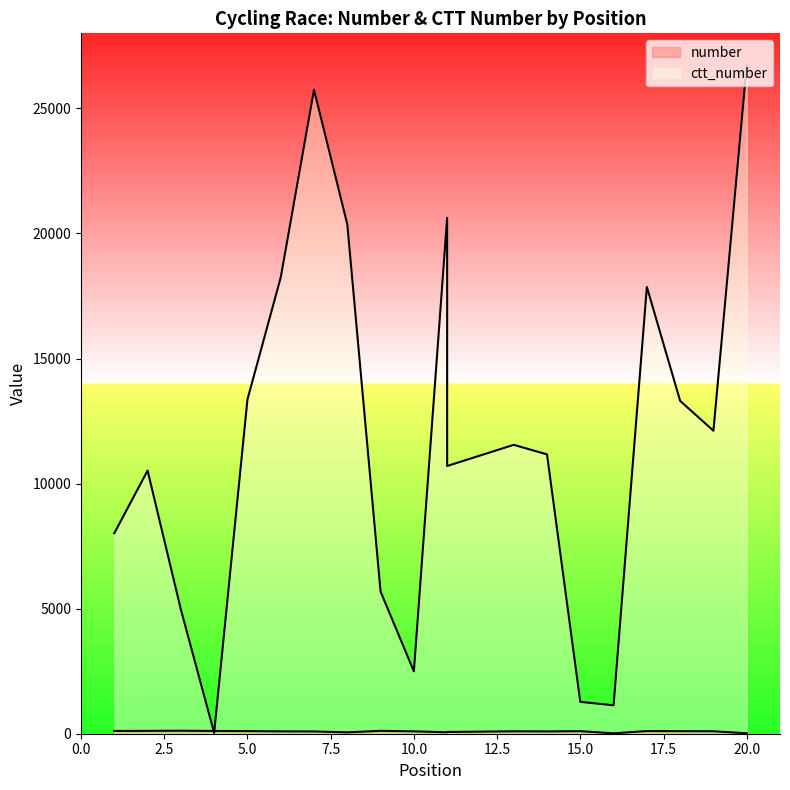

Where does the ctt_number series first go above 11549?

5